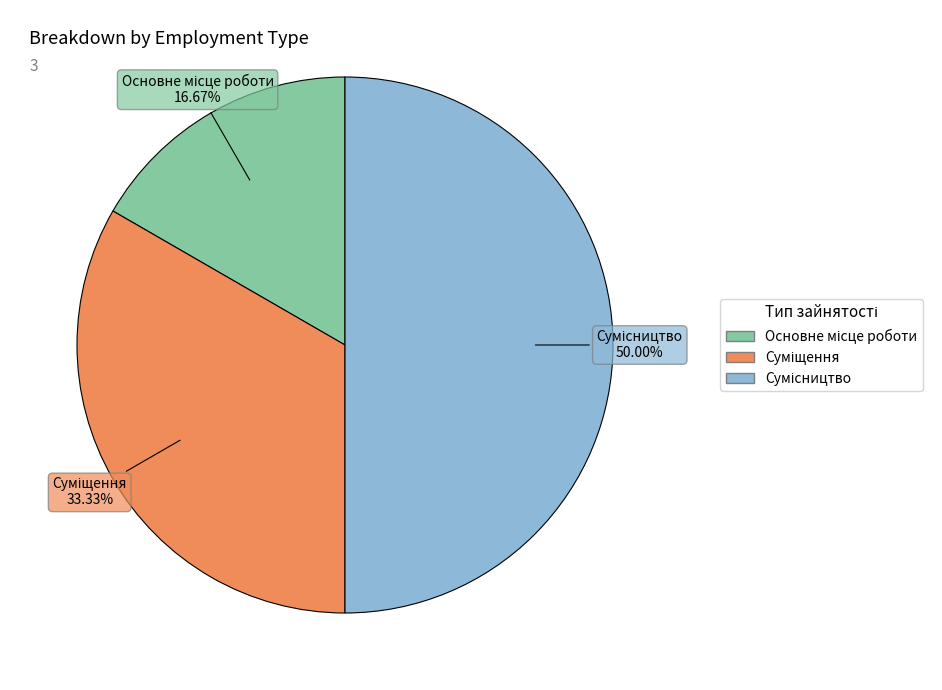

To the nearest percent, what percentage of the pie is Суміщення?

33%